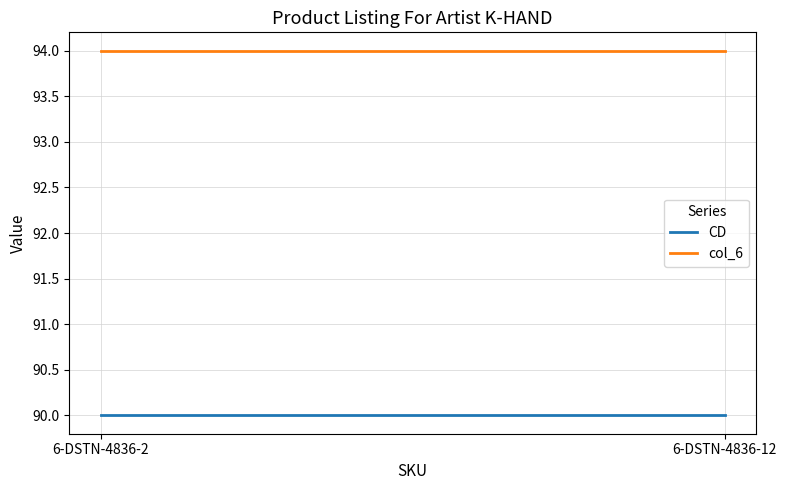

What is the total value across all series at 6-DSTN-4836-2?

184